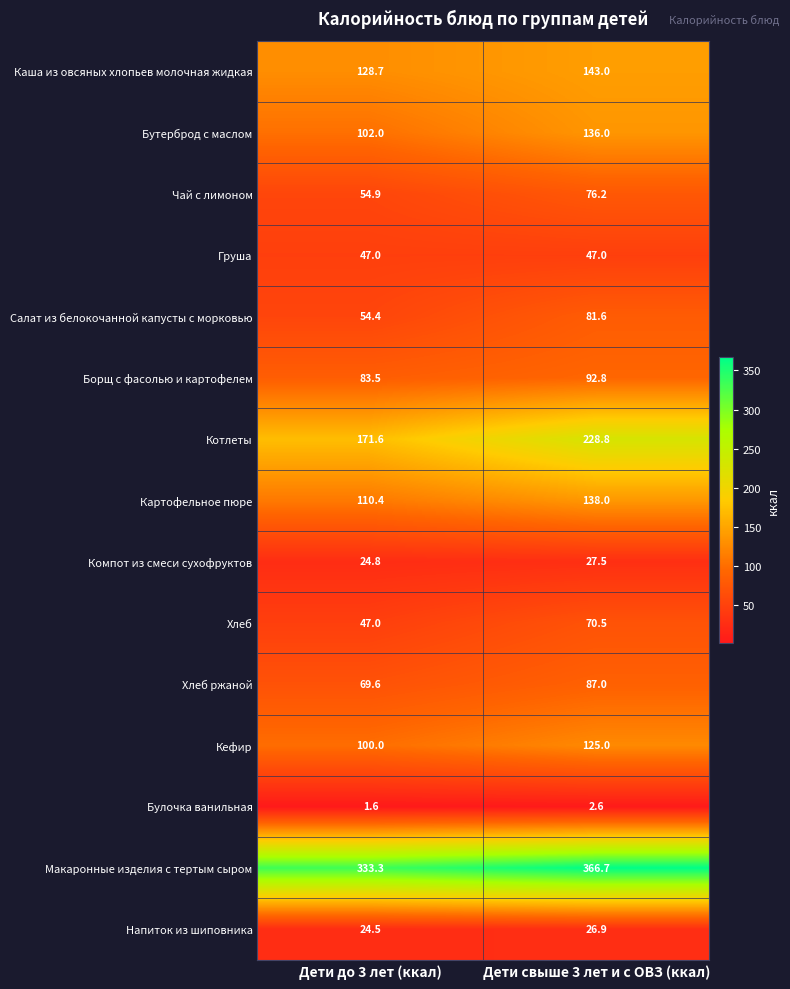

What is the average value of the Макаронные изделия с тертым сыром series?

350.0